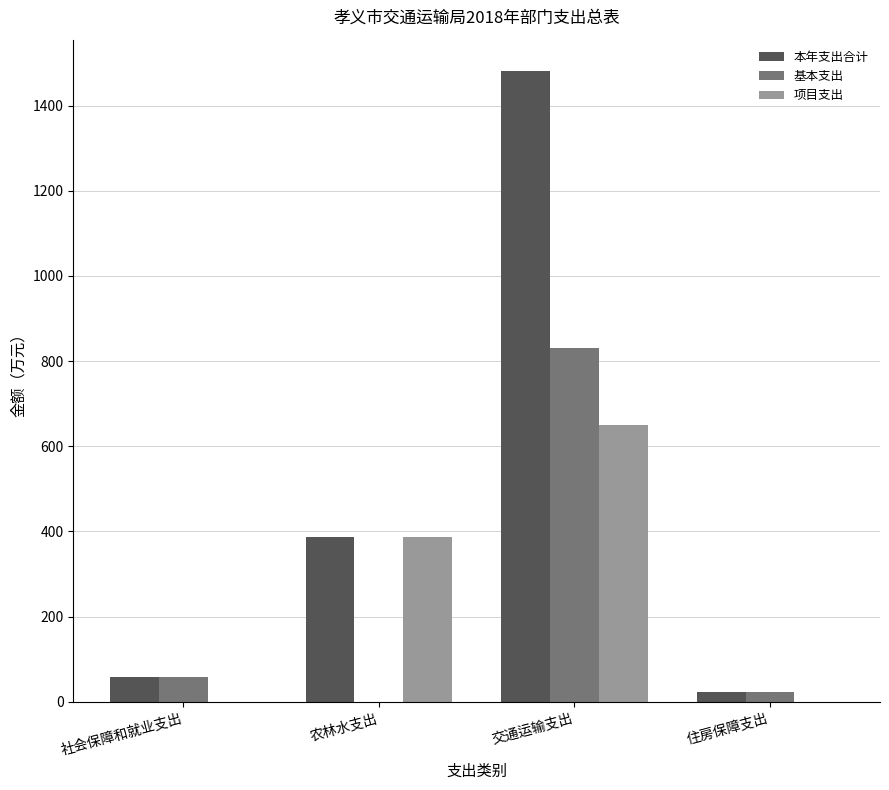

At which category is the sum across all series the highest?

交通运输支出